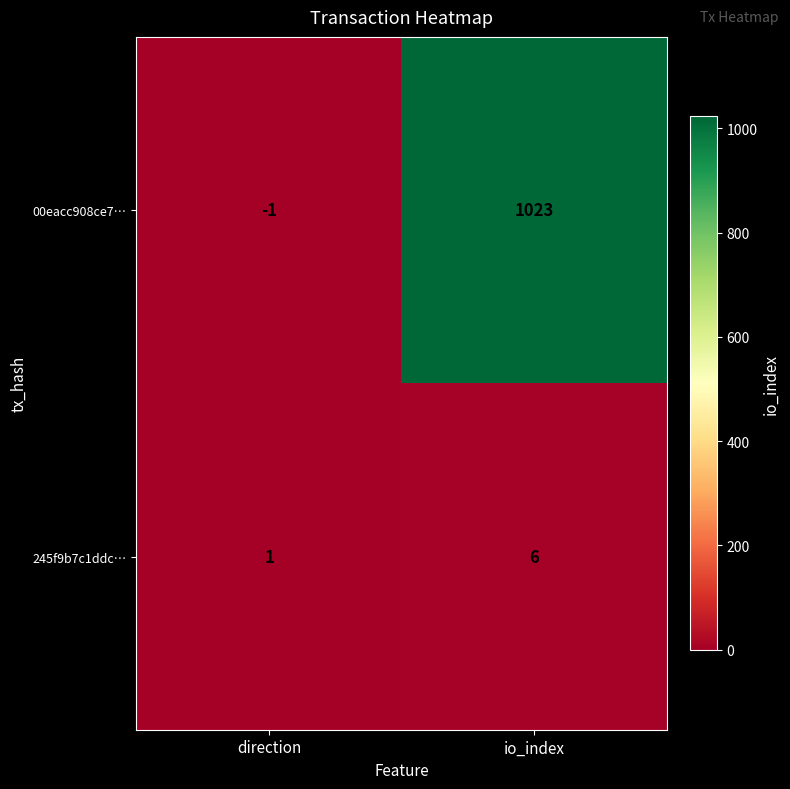

The value of 00eacc908ce7… at io_index is 1794. True or false?

False